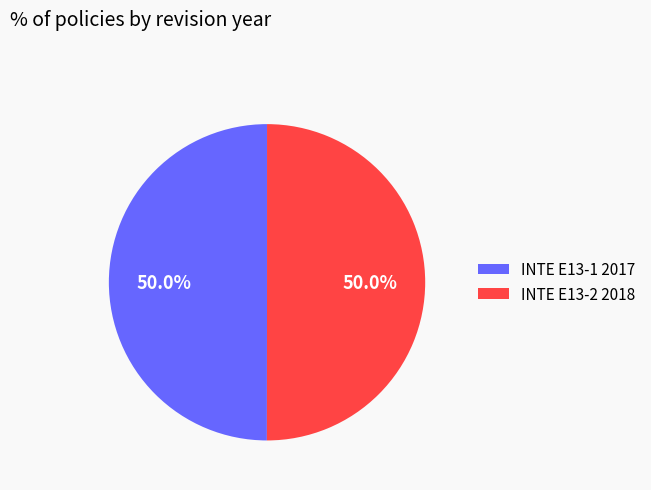

To the nearest percent, what percentage of the pie is INTE E13-2 2018?

50%